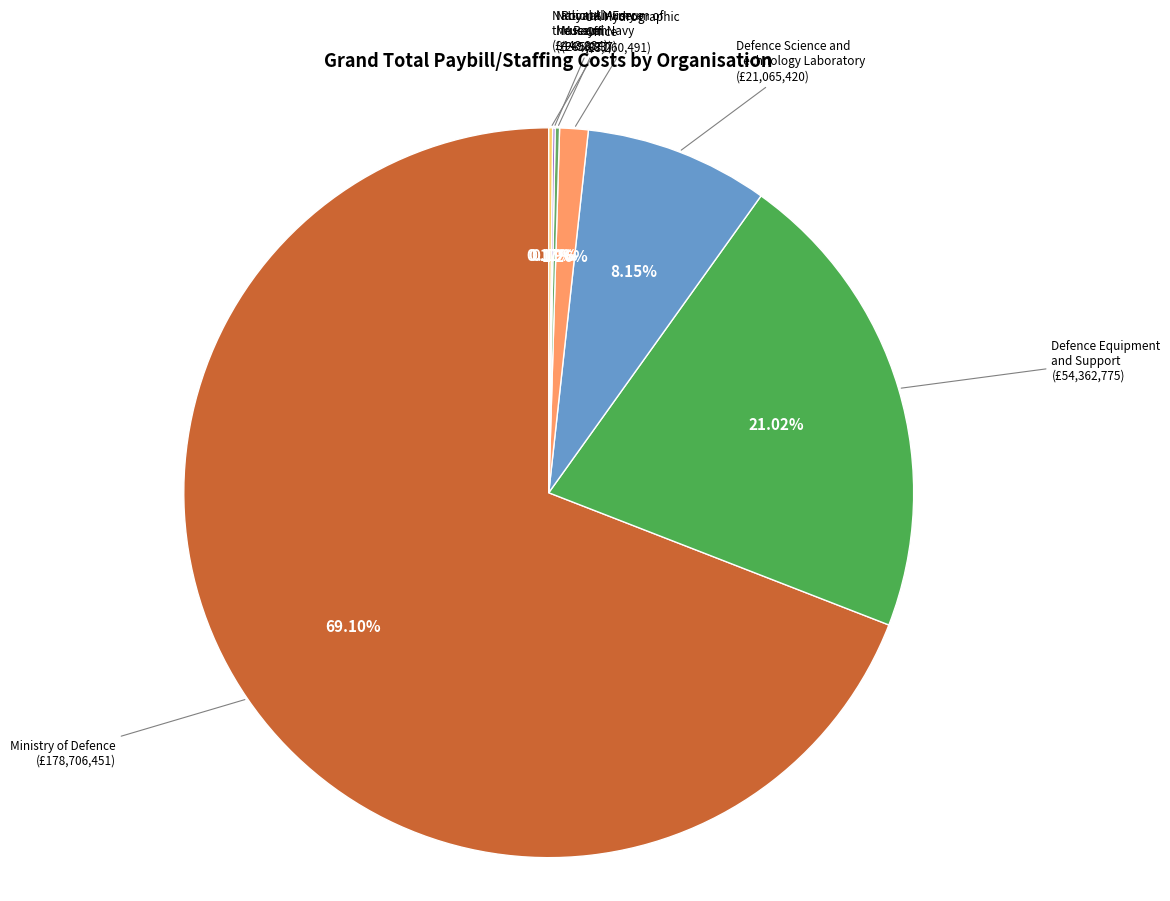

Which has a higher value, Defence Equipment and Support or Defence Science and Technology Laboratory?

Defence Equipment and Support